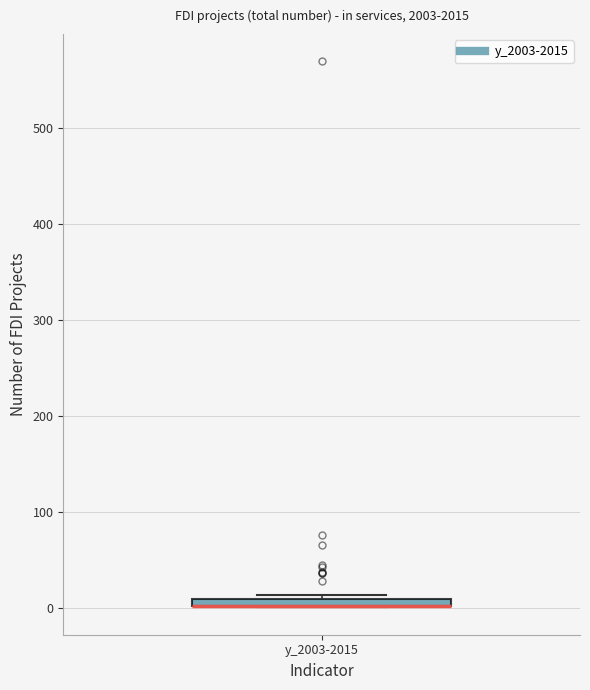

Where is the upper edge of the box for y_2003-2015 on the y-axis? The values are not printed on the chart, so give them approximately, as read against the axis.

10